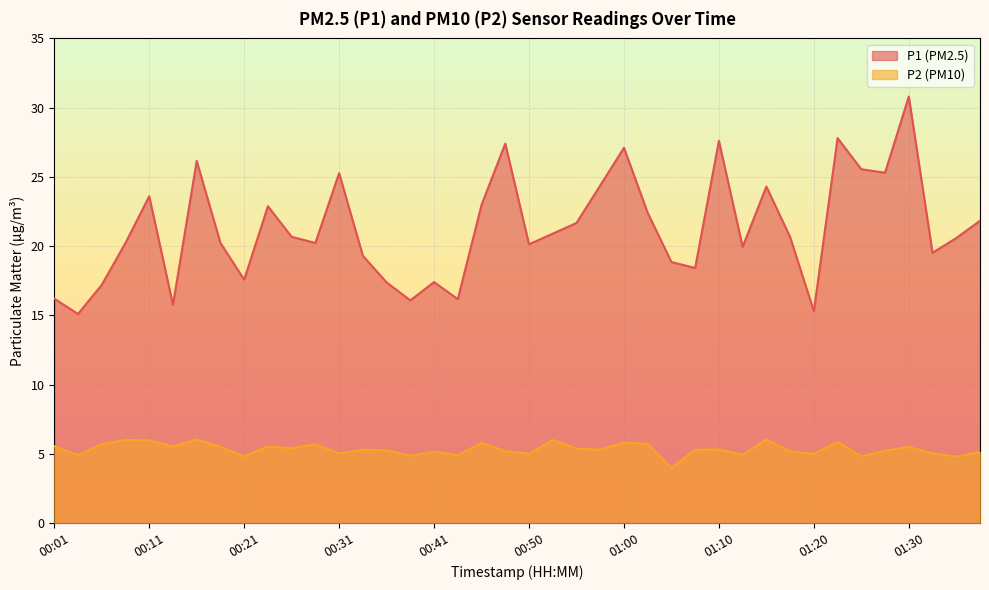

What is the sum of the P1 values at 00:50 and 01:03?

42.5